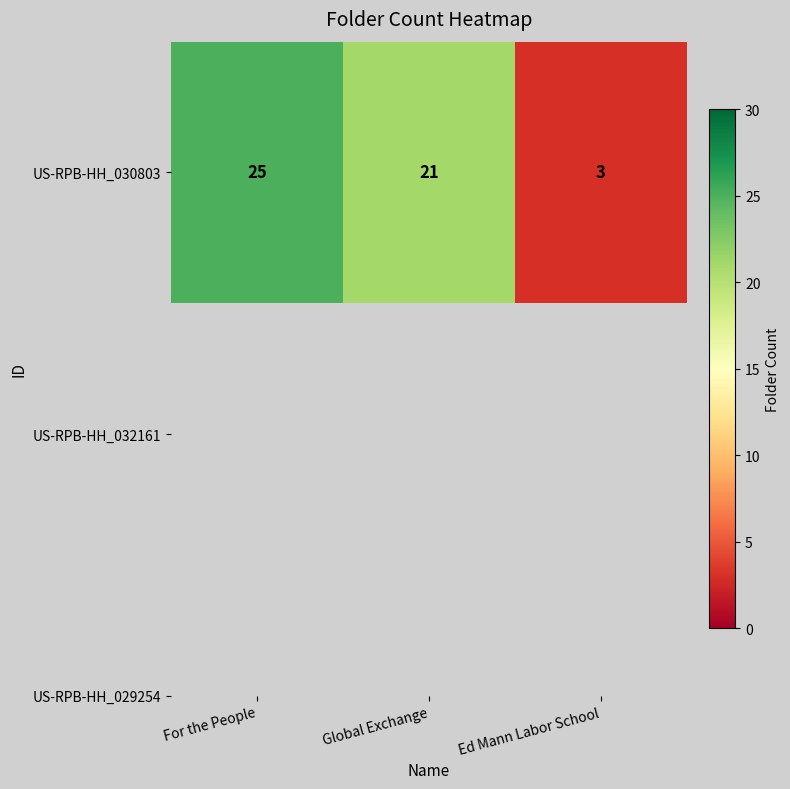

Reading right to left, transcribe all the data shown in this chart.

Ed Mann Labor School=3	Global Exchange=21	For the People=25